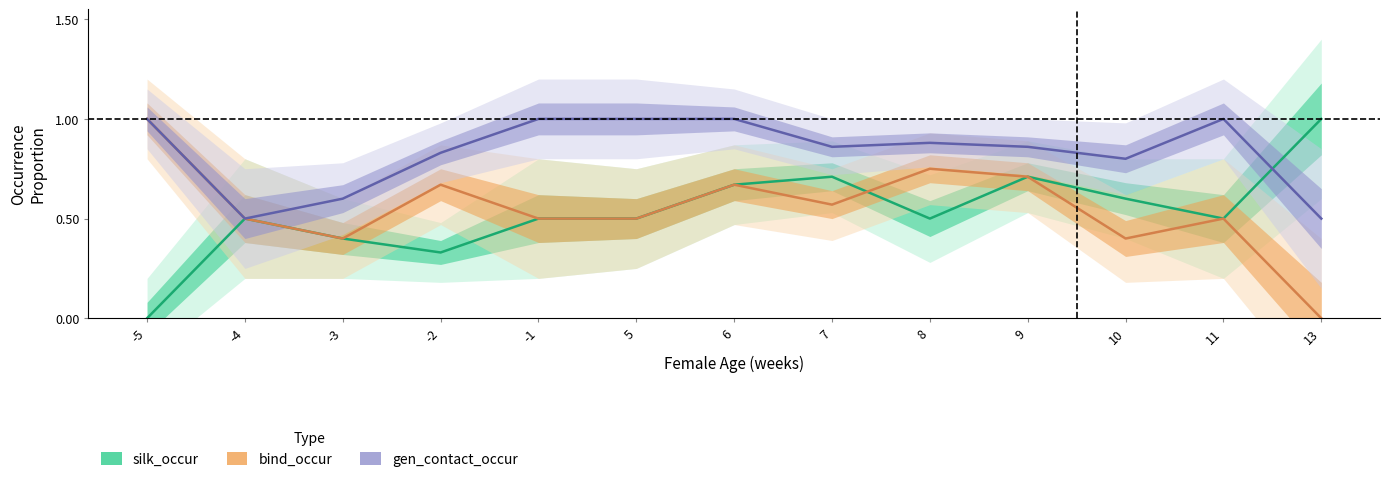

The silk_occur series shows 0.5 at 8. True or false?

True